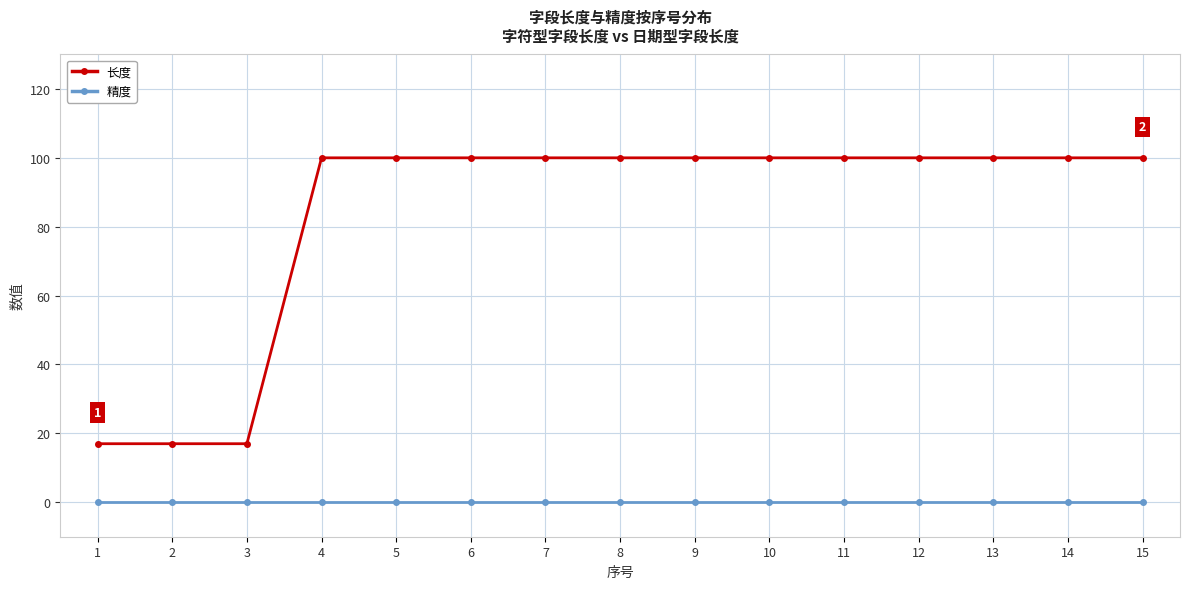

Reading left to right, what are all the values shown in this chart?

长度: 17	17	17	100	100	100	100	100	100	100	100	100	100	100	100
精度: 0	0	0	0	0	0	0	0	0	0	0	0	0	0	0